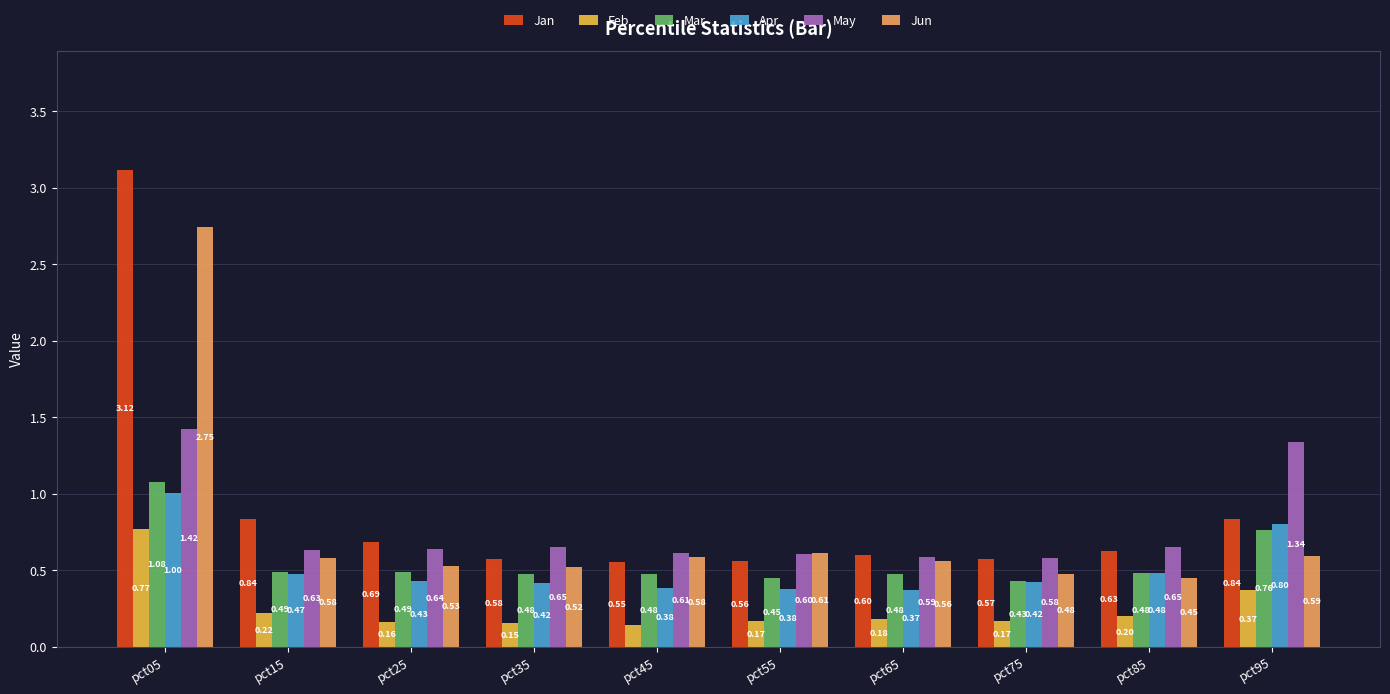

What is the sum of all Feb values?

2.5